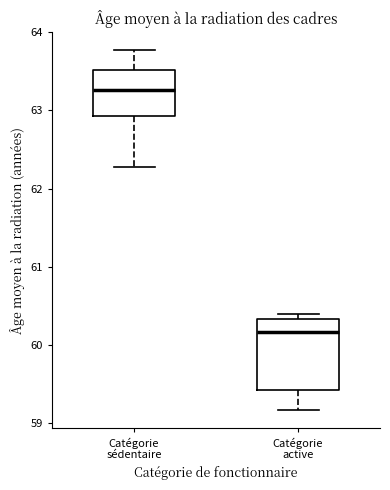

Reading left to right, read every box against the y-axis: the position of its median line, the range the box covers, and the ends of its whiskers. The values are not printed on the chart, so give them approximately, as read against the axis.

Catégorie sédentaire: median 63.3, box 62.9 to 63.5, whiskers 62.3 to 63.8
Catégorie active: median 60.2, box 59.4 to 60.3, whiskers 59.2 to 60.4